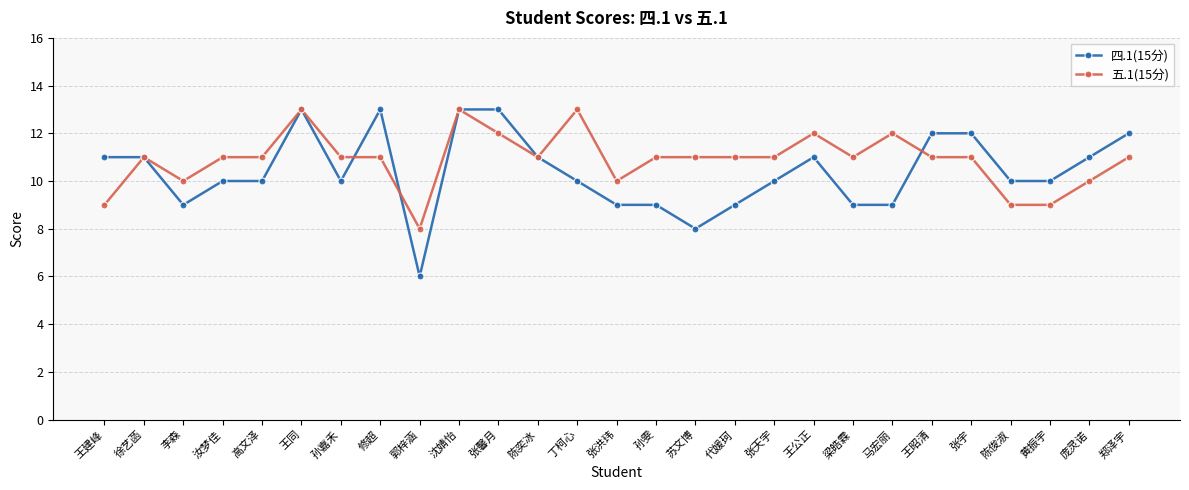

What is the total value across all series at 徐艺菡?

22